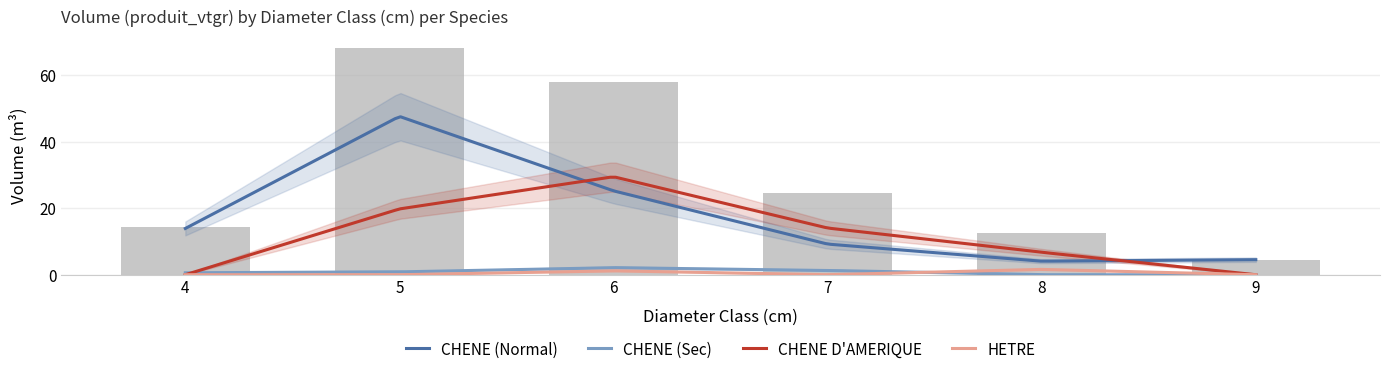

What is the value of the CHENE bar at the 6th from the left?

4.5